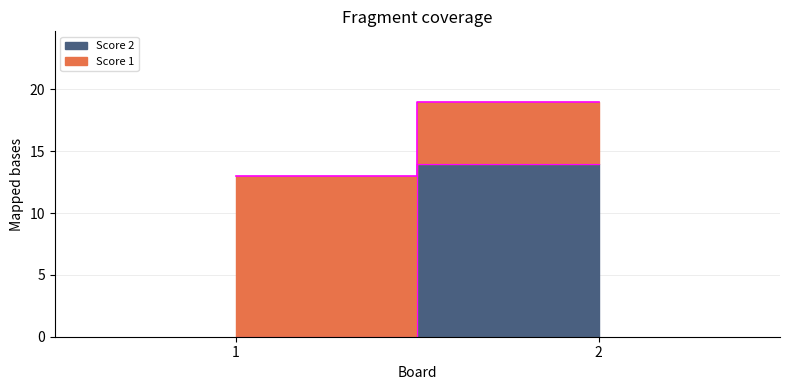

The value of Score 1 at 1 is 13. True or false?

True